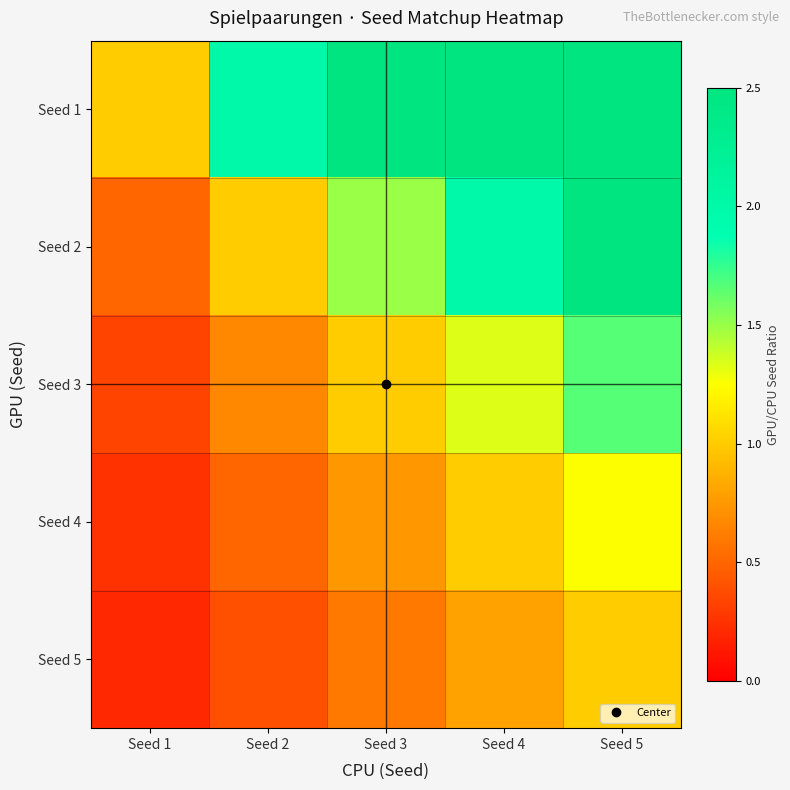

Reading left to right, what are all the values shown in this chart?

Seed 1: Seed 1=1.0	Seed 2=2.0	Seed 3=3.0	Seed 4=4.0	Seed 5=5.0
Seed 2: Seed 1=0.5	Seed 2=1.0	Seed 3=1.5	Seed 4=2.0	Seed 5=2.5
Seed 3: Seed 1=0.3	Seed 2=0.7	Seed 3=1.0	Seed 4=1.3	Seed 5=1.7
Seed 4: Seed 1=0.2	Seed 2=0.5	Seed 3=0.8	Seed 4=1.0	Seed 5=1.2
Seed 5: Seed 1=0.2	Seed 2=0.4	Seed 3=0.6	Seed 4=0.8	Seed 5=1.0